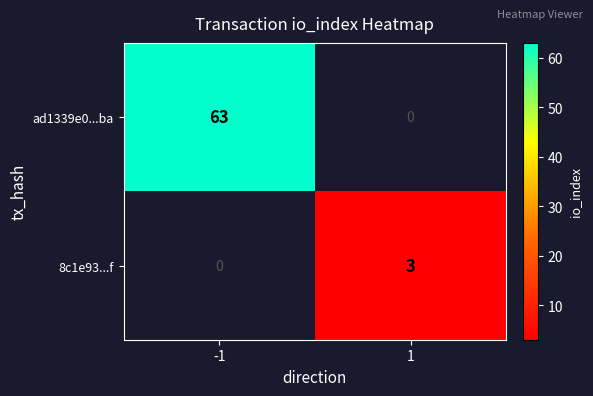

The 8c1e93...f series shows 3 at 1. True or false?

True